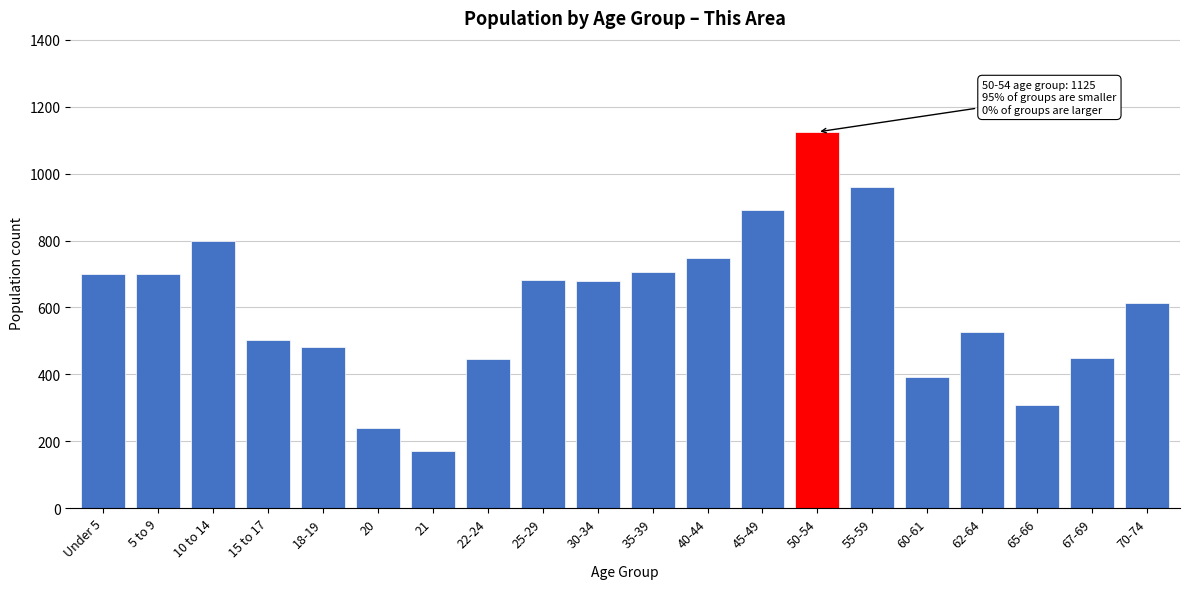

What is the change in value from 20 to 70-74?

+375